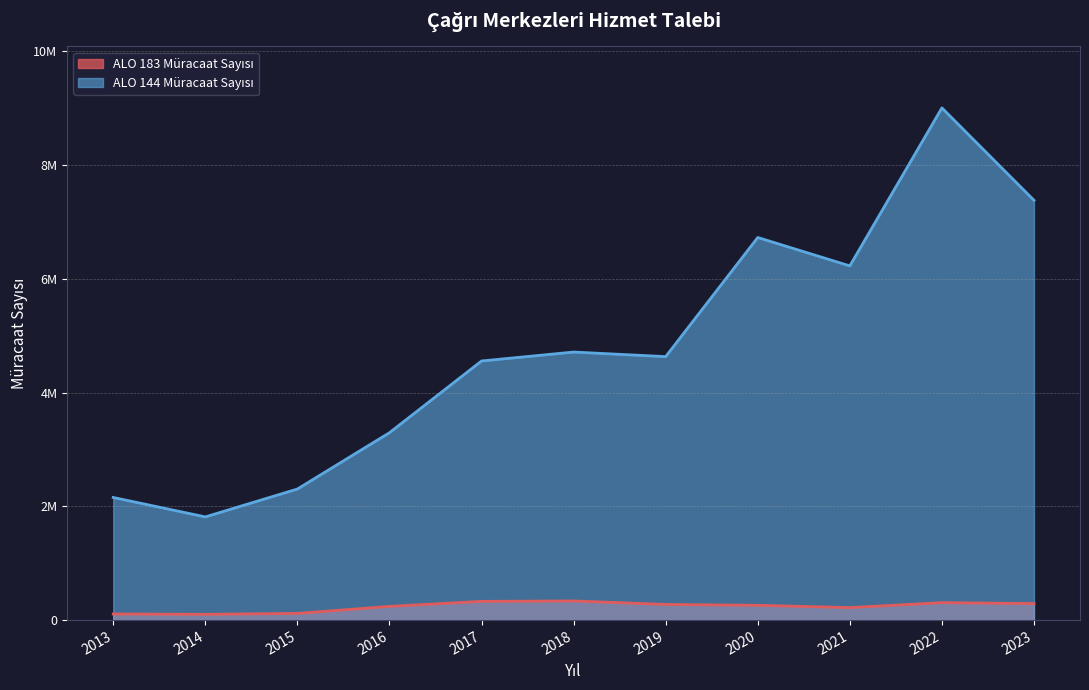

What is the value of the ALO 183 Müracaat Sayısı point at the 7th from the left?

275191